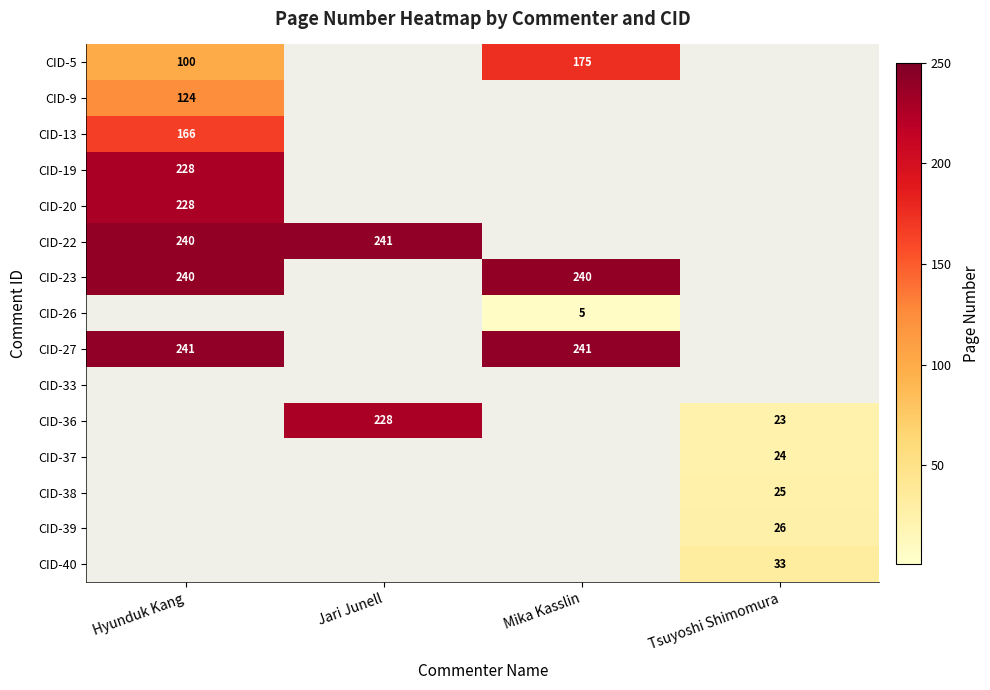

The CID-39 series shows 26 at Tsuyoshi Shimomura. True or false?

True